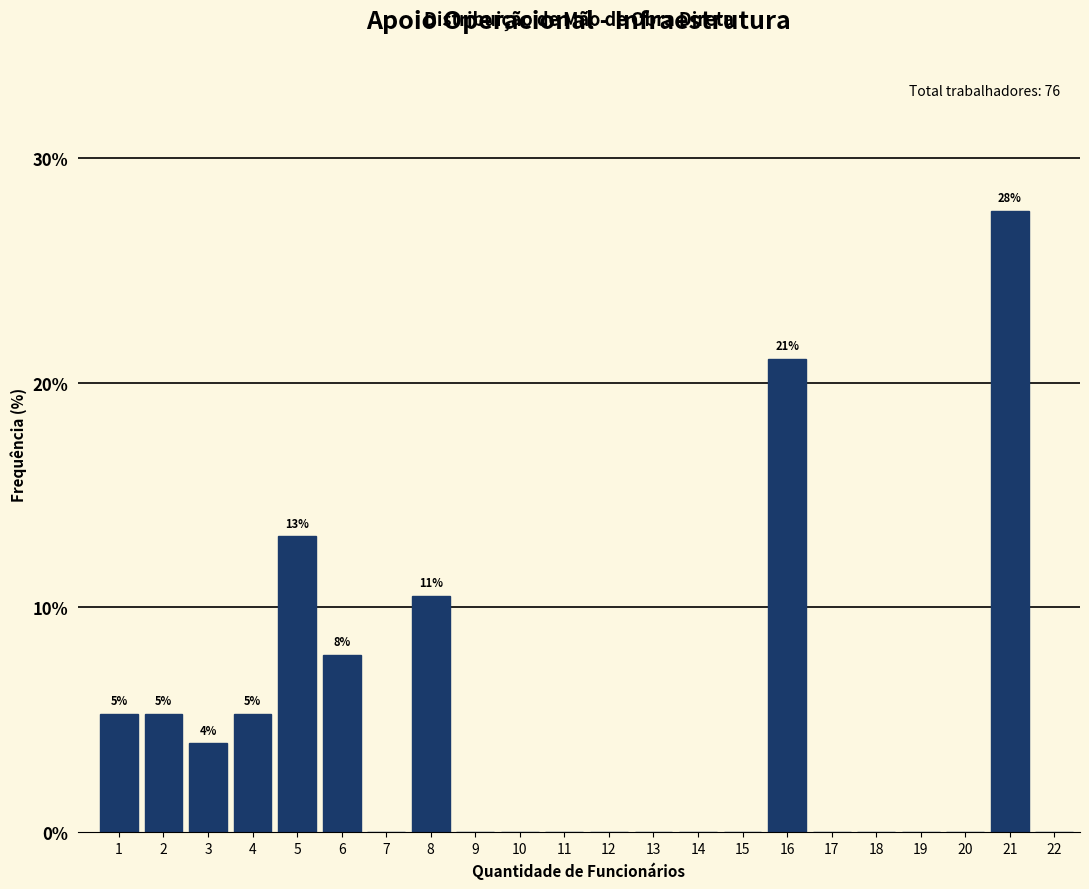

Reading right to left, list all the values displayed in this chart.

22=0.0	21=27.6	20=0.0	19=0.0	18=0.0	17=0.0	16=21.1	15=0.0	14=0.0	13=0.0	12=0.0	11=0.0	10=0.0	9=0.0	8=10.5	7=0.0	6=7.9	5=13.2	4=5.3	3=3.9	2=5.3	1=5.3